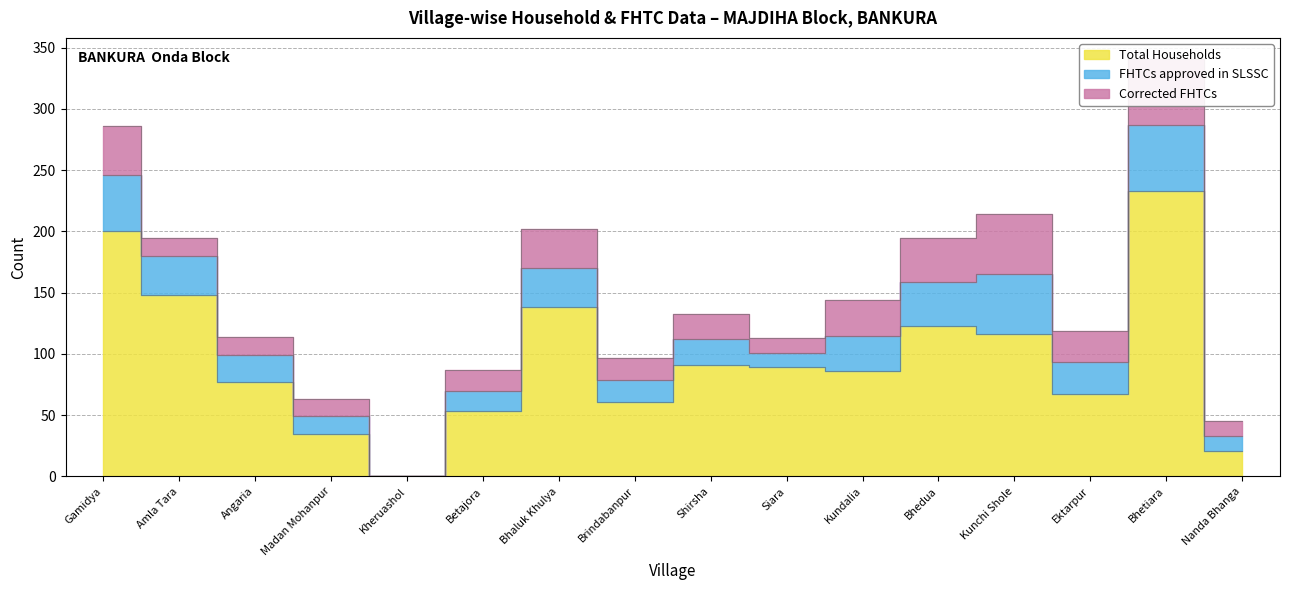

What position from the right is Betajora?

11